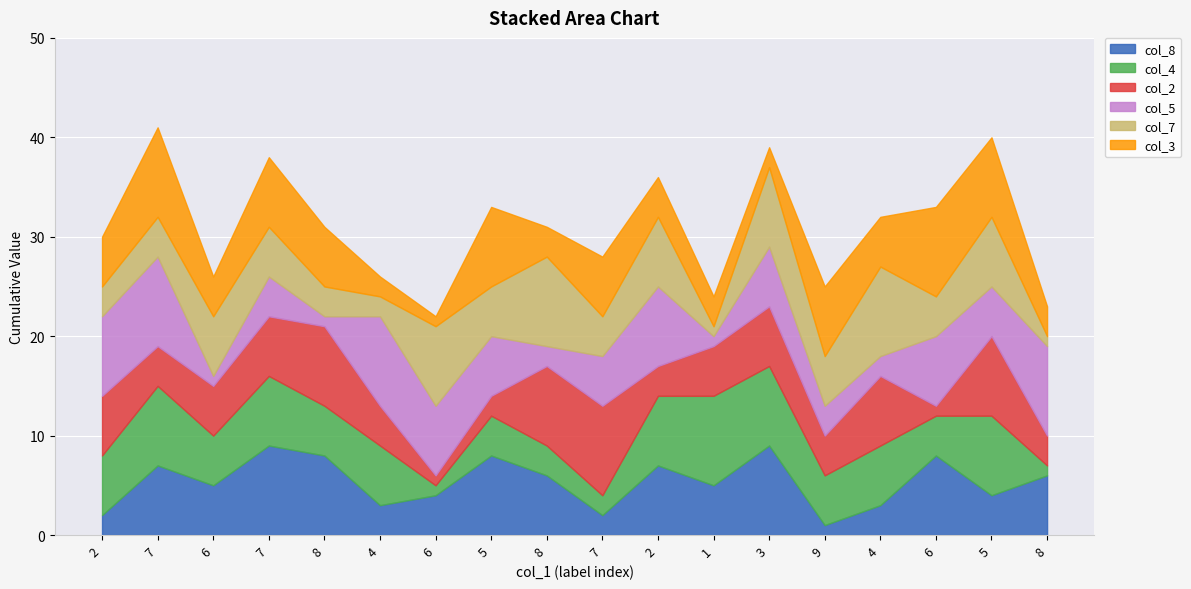

What is the difference between the highest and lowest values at 4?

7